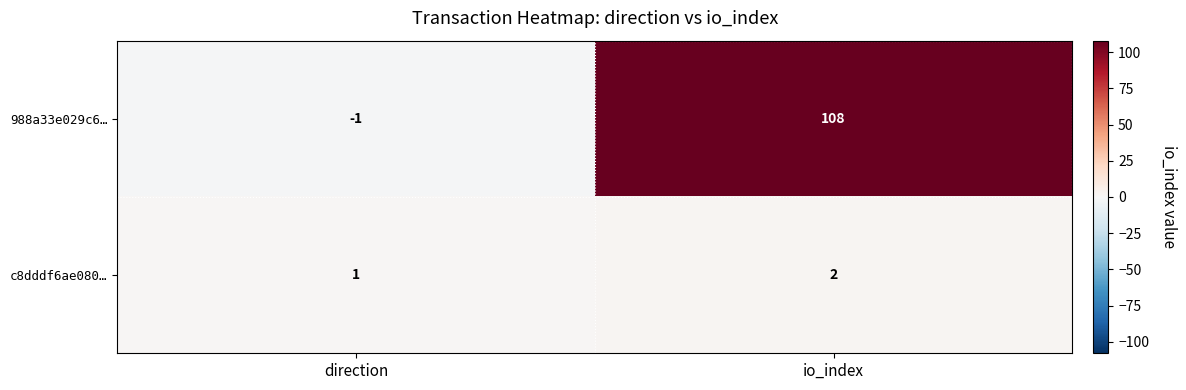

Rank the series at io_index from highest to lowest value.

988a33e029c6…, c8dddf6ae080…